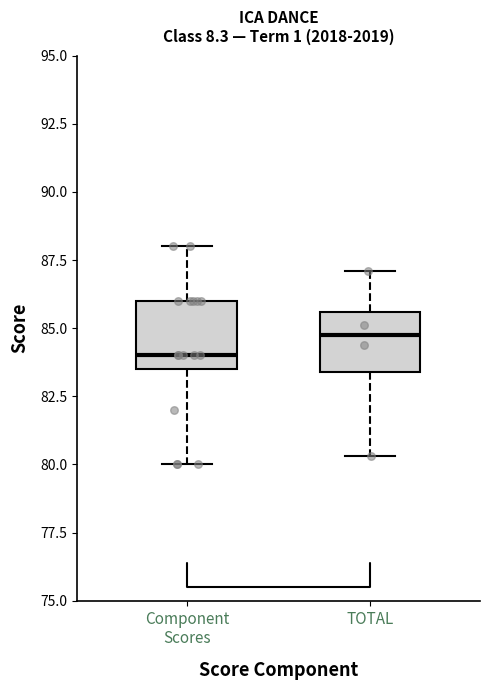

Which box's median line is the highest?

TOTAL